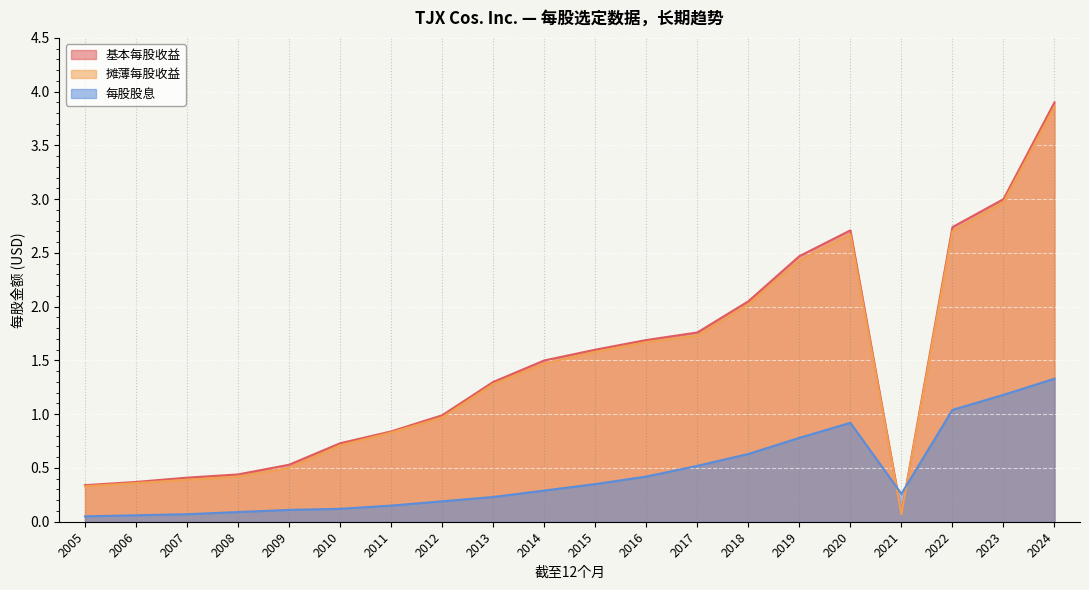

At which category does 每股股息 reach its first local peak?

2020